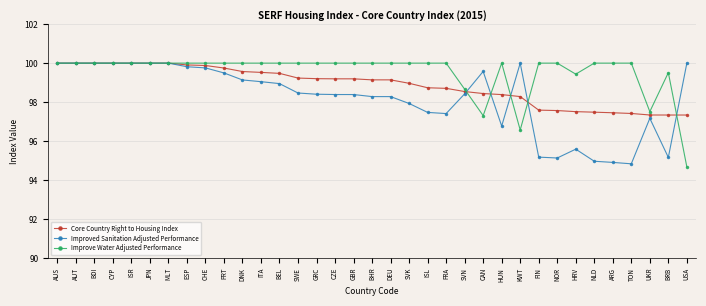

How many lines are shown in the chart?

3